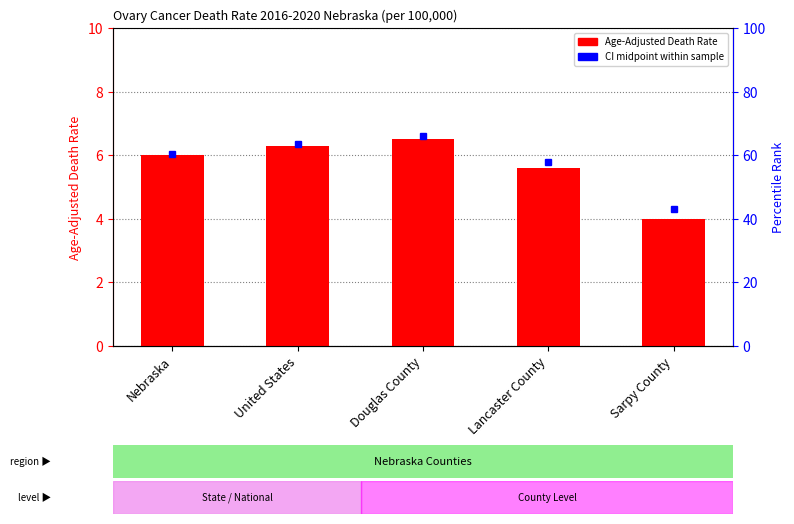

Count the values in the range 5 to 6.

2